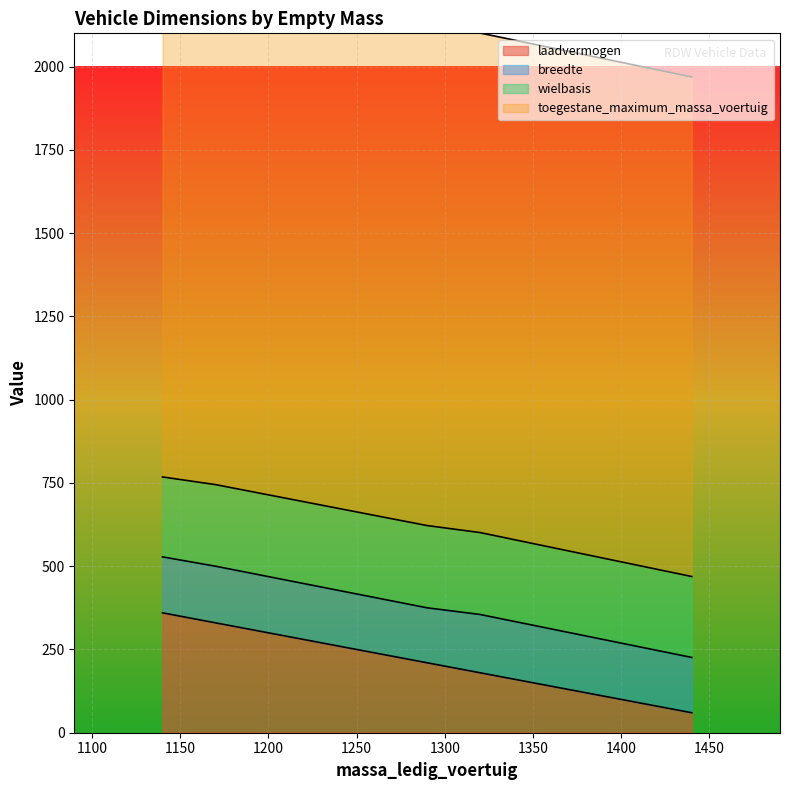

Which series ends up on top after the final intersection of laadvermogen and wielbasis?

laadvermogen